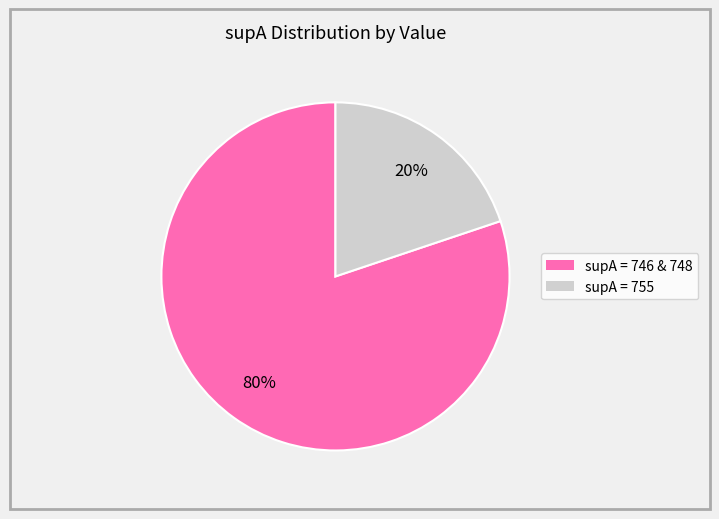

To the nearest percent, what is the average slice percentage?

50%